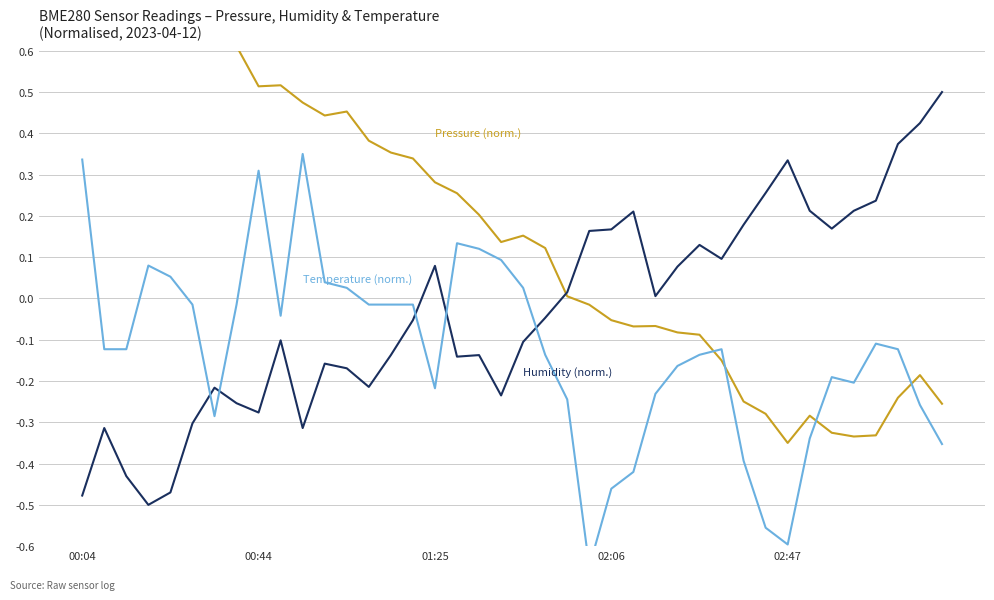

True or false: BME280_pressure has a value of -0.1 at 25.

True